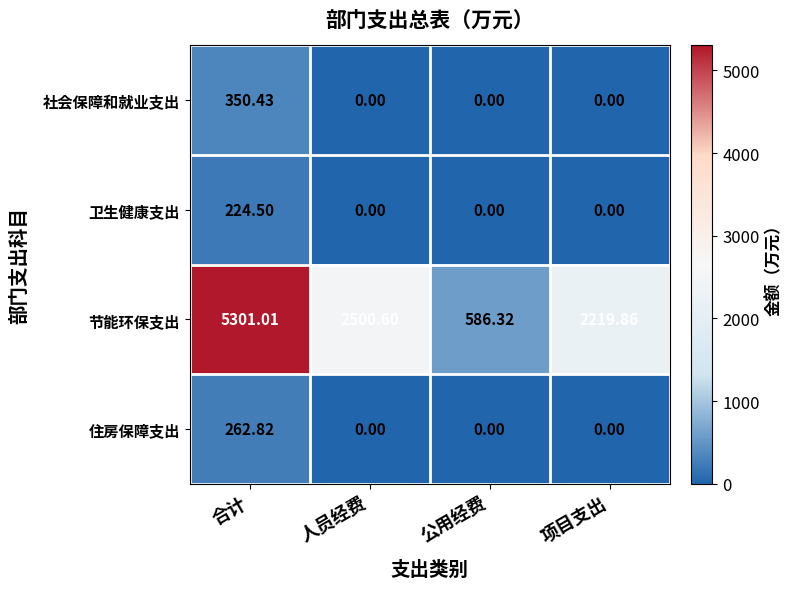

Which series has the largest total across all categories?

节能环保支出